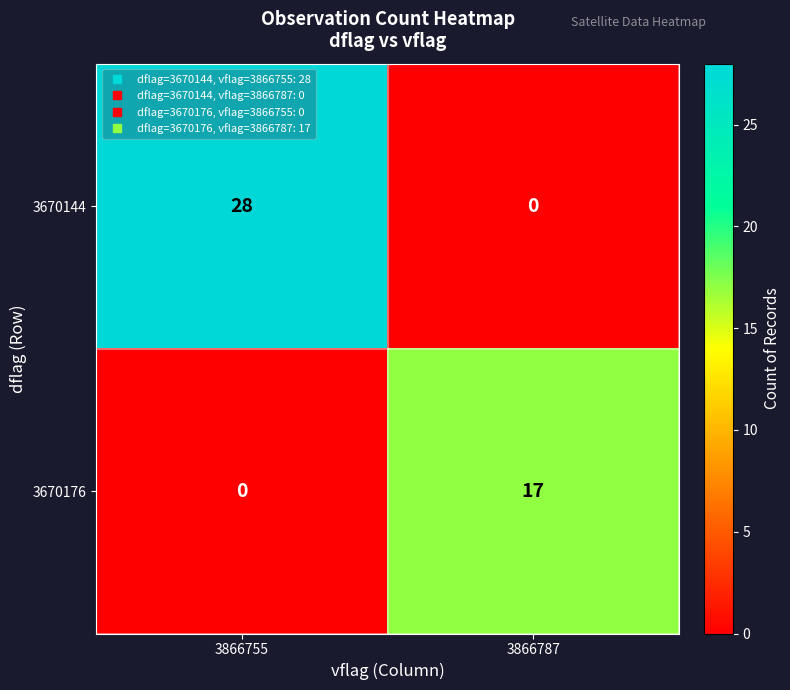

Reading left to right, transcribe all the data shown in this chart.

3670144: 3866755=28	3866787=0
3670176: 3866755=0	3866787=17